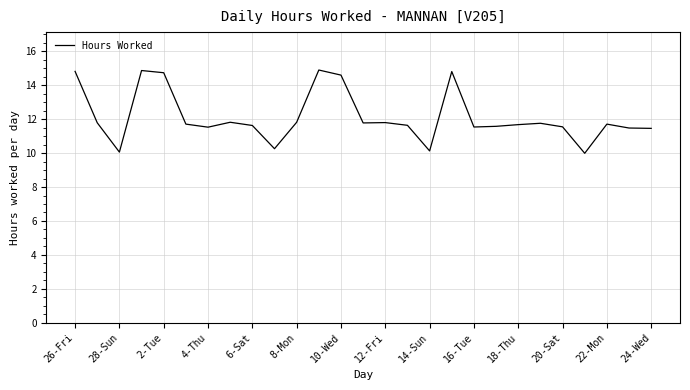

What is the difference between the maximum and second lowest values?

4.8